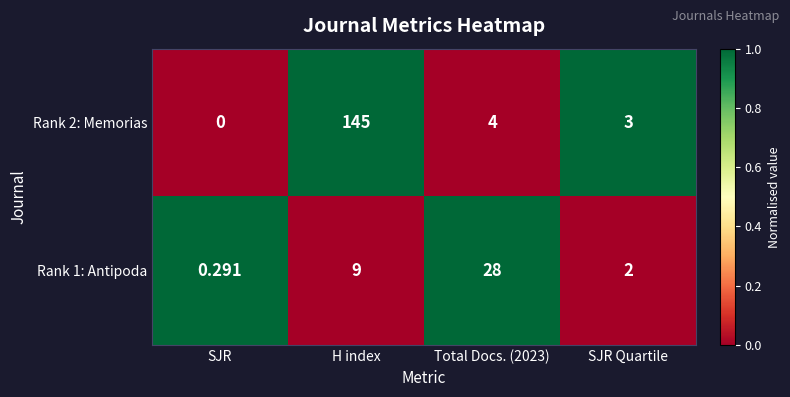

At which label is Rank 1: Antipoda closest to 14?

H index